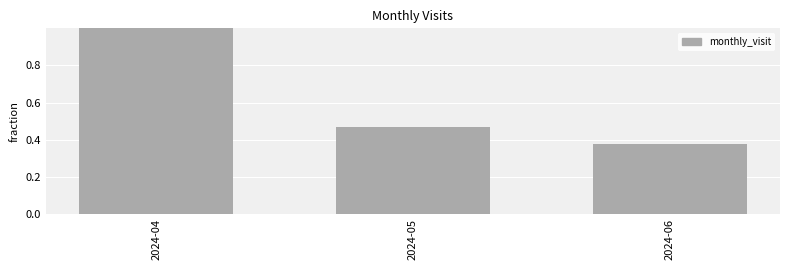

Count the number of categories in the chart.

3